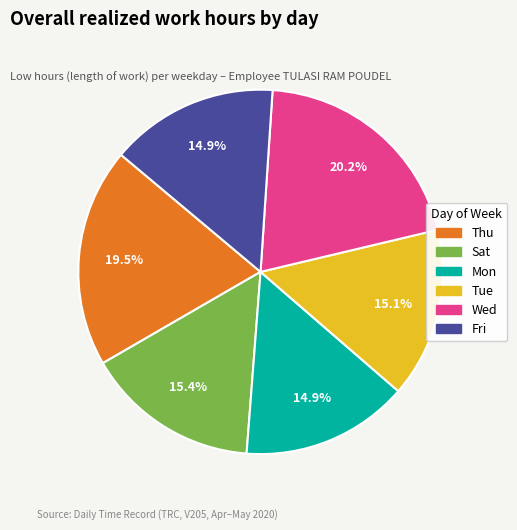

Does any single category account for the majority?

No